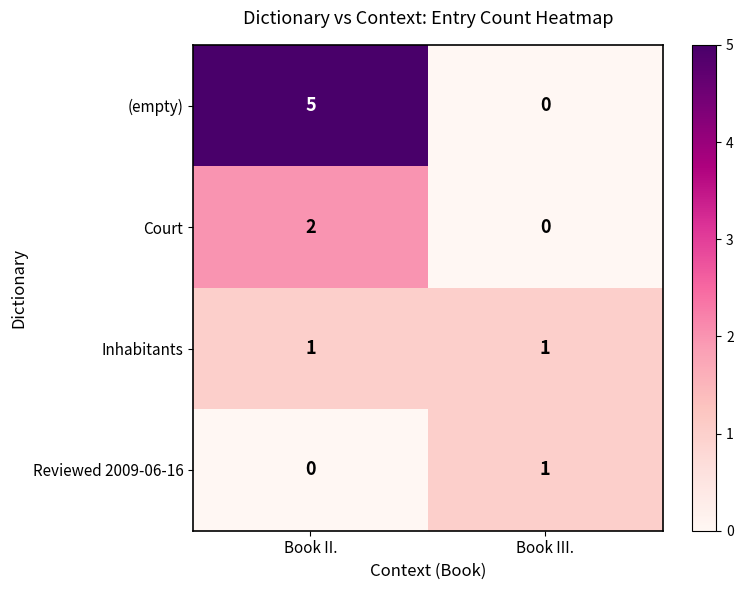

Is it true that Inhabitants equals 1 at Book III.?

True